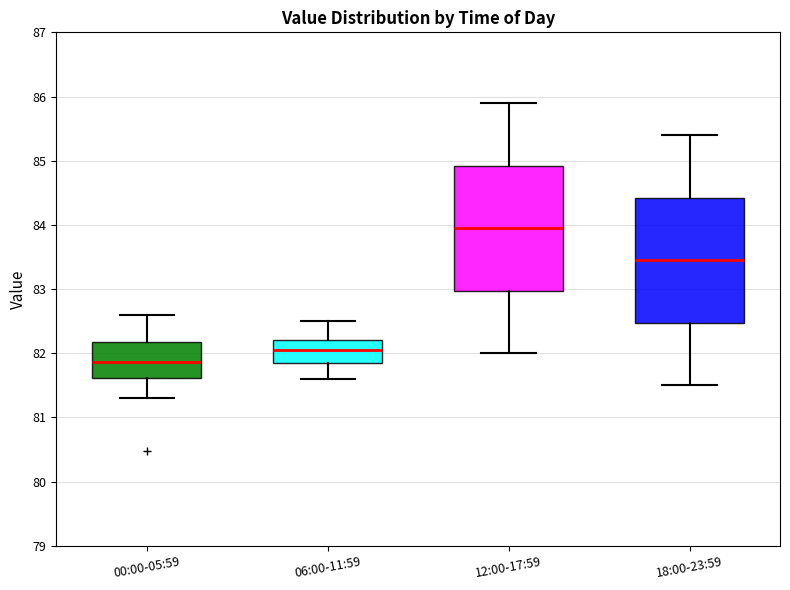

Reading left to right, read every box against the y-axis: the position of its median line, the range the box covers, and the ends of its whiskers. The values are not printed on the chart, so give them approximately, as read against the axis.

00:00-05:59: median 81.9, box 81.6 to 82.2, whiskers 81.3 to 82.6
06:00-11:59: median 82.1, box 81.9 to 82.2, whiskers 81.6 to 82.5
12:00-17:59: median 84.0, box 83.0 to 84.9, whiskers 82.0 to 85.9
18:00-23:59: median 83.5, box 82.5 to 84.4, whiskers 81.5 to 85.4